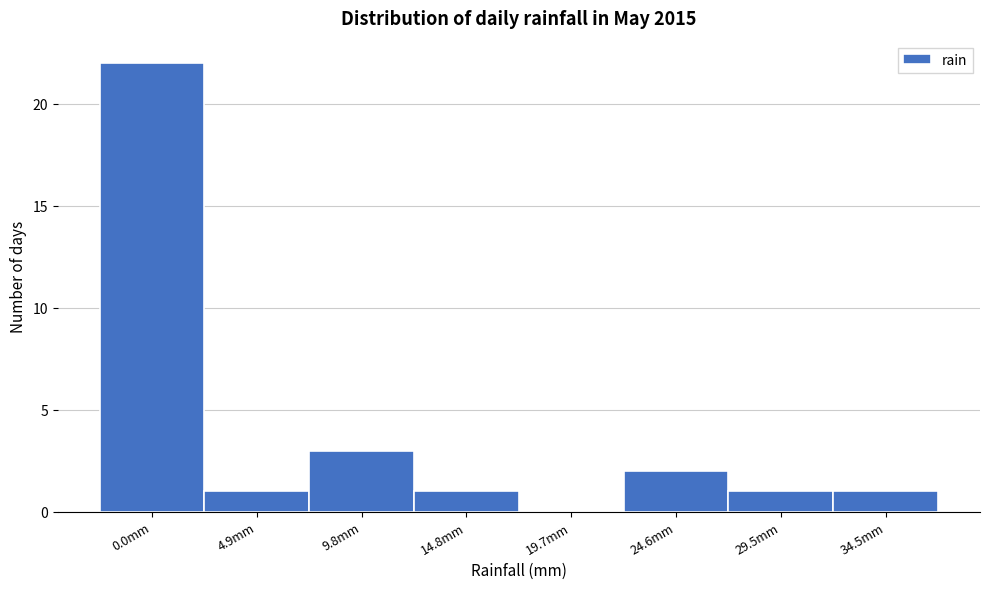

Reading right to left, extract all data points from this chart.

34.5mm=1	29.5mm=1	24.6mm=2	19.7mm=0	14.8mm=1	9.8mm=3	4.9mm=1	0.0mm=22